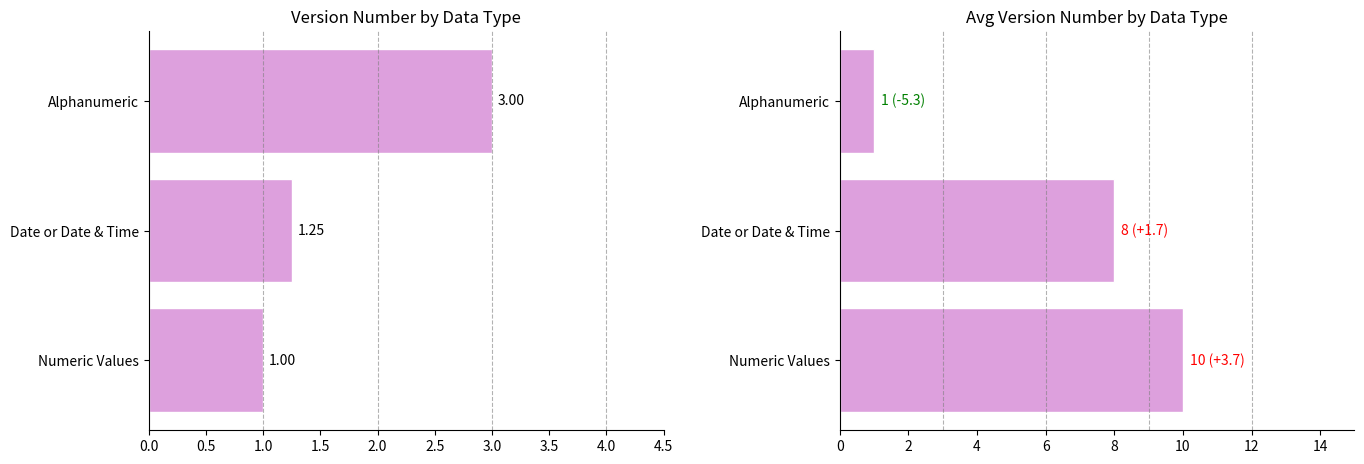

How many groups of bars are there?

3